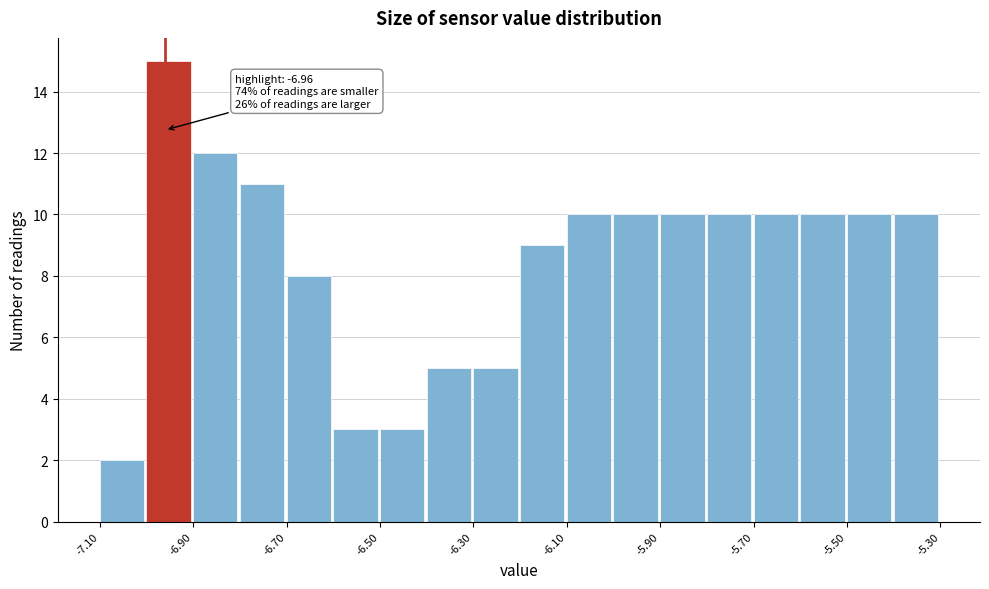

Over which range of the x-axis is the bar tallest?

-7.0 to -6.9